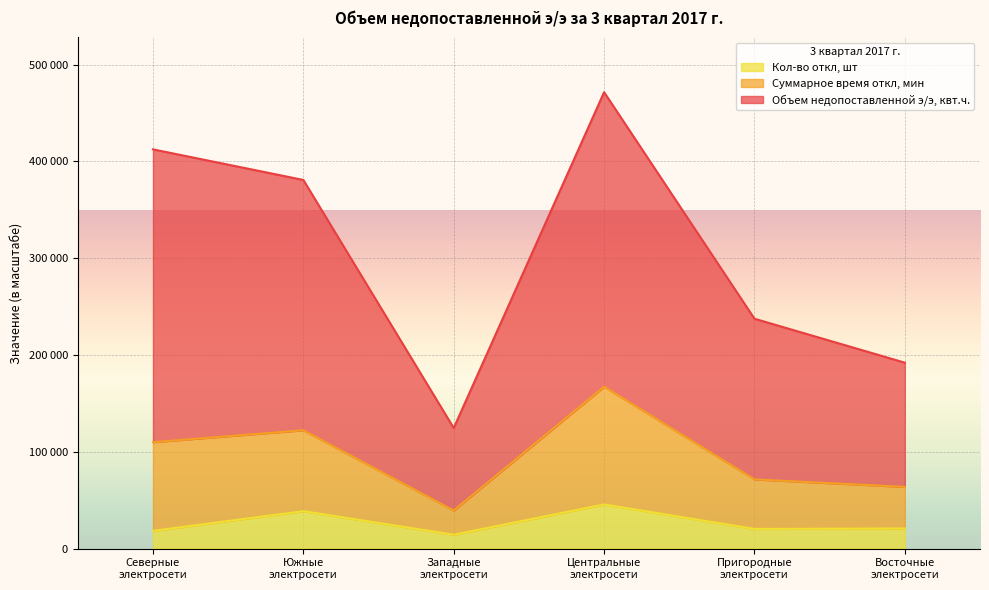

At which category is the sum across all series the highest?

Центральные
электросети